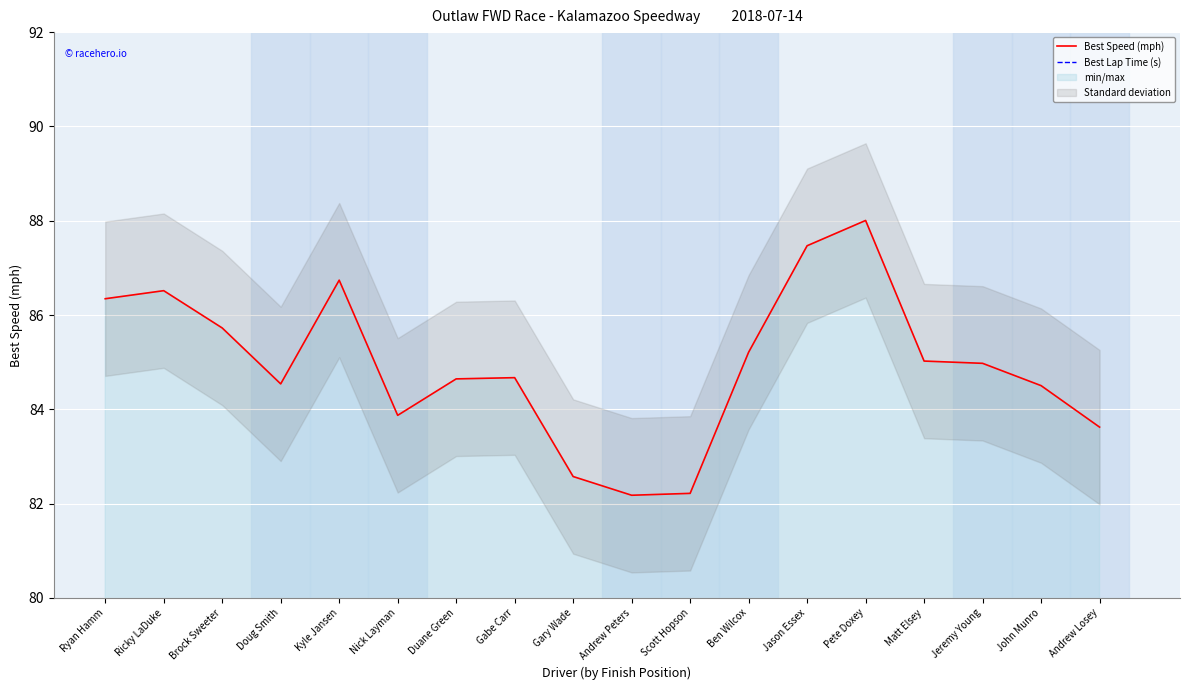

Reading left to right, transcribe all the data shown in this chart.

Best Speed (mph): 86.3	86.5	85.7	84.5	86.7	83.9	84.6	84.7	82.6	82.2	82.2	85.2	87.5	88.0	85.0	85.0	84.5	83.6
Best Lap Time (s): 15.6	15.6	15.7	16.0	15.6	16.1	15.9	15.9	16.3	16.4	16.4	15.8	15.4	15.3	15.9	15.9	16.0	16.1